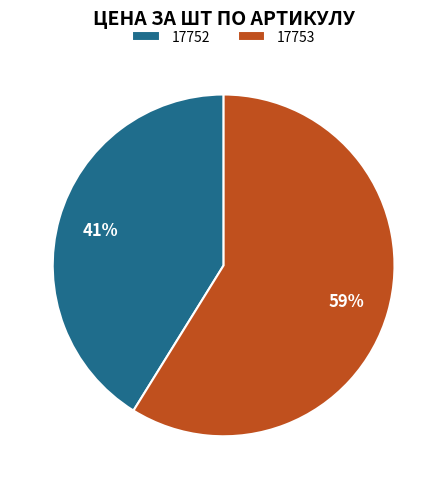

Rank the categories by value from highest to lowest.

17753, 17752